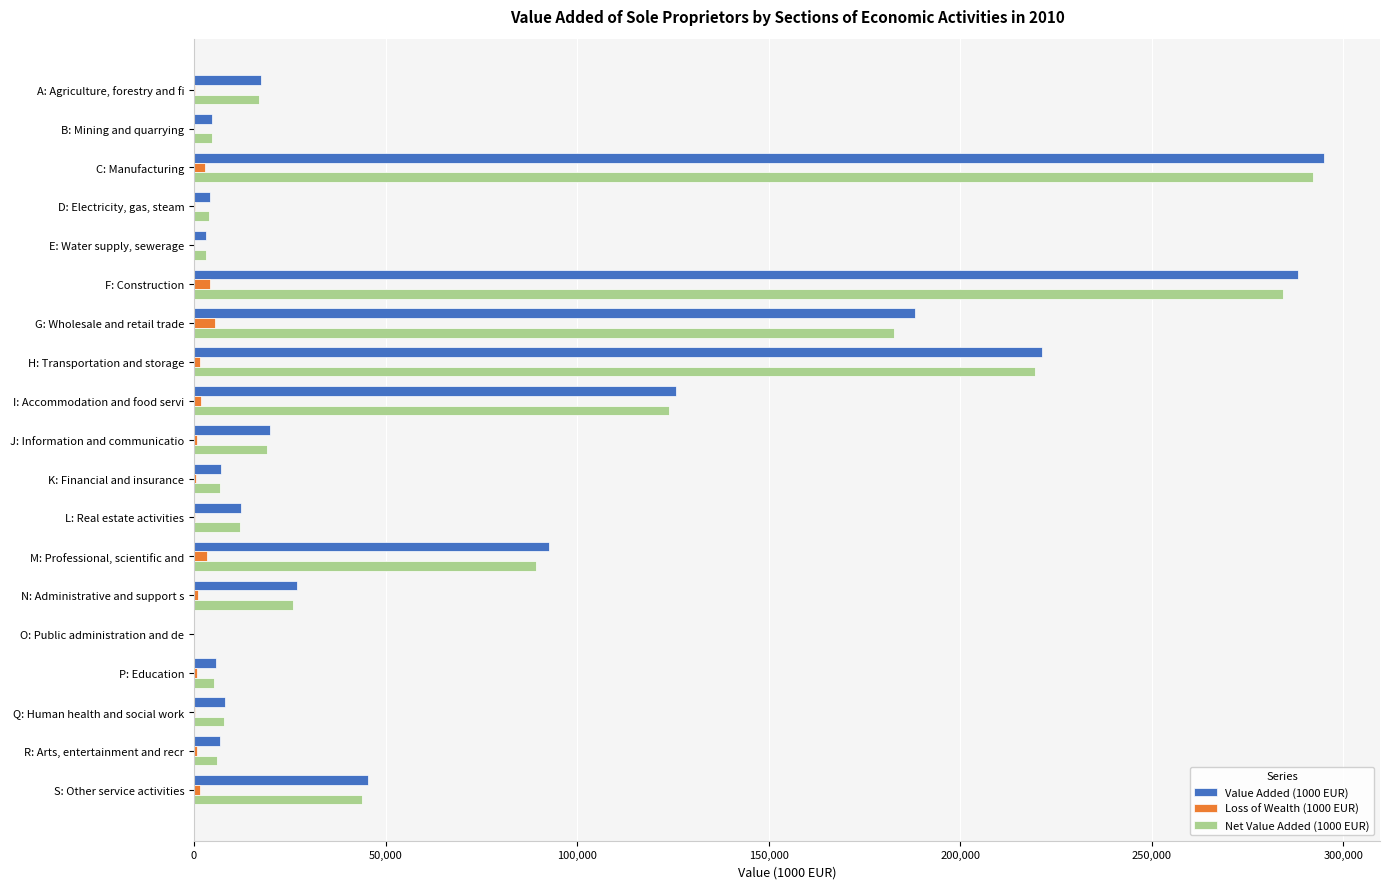

What is the sum of all Value Added (1000 EUR) values?

1373035.1